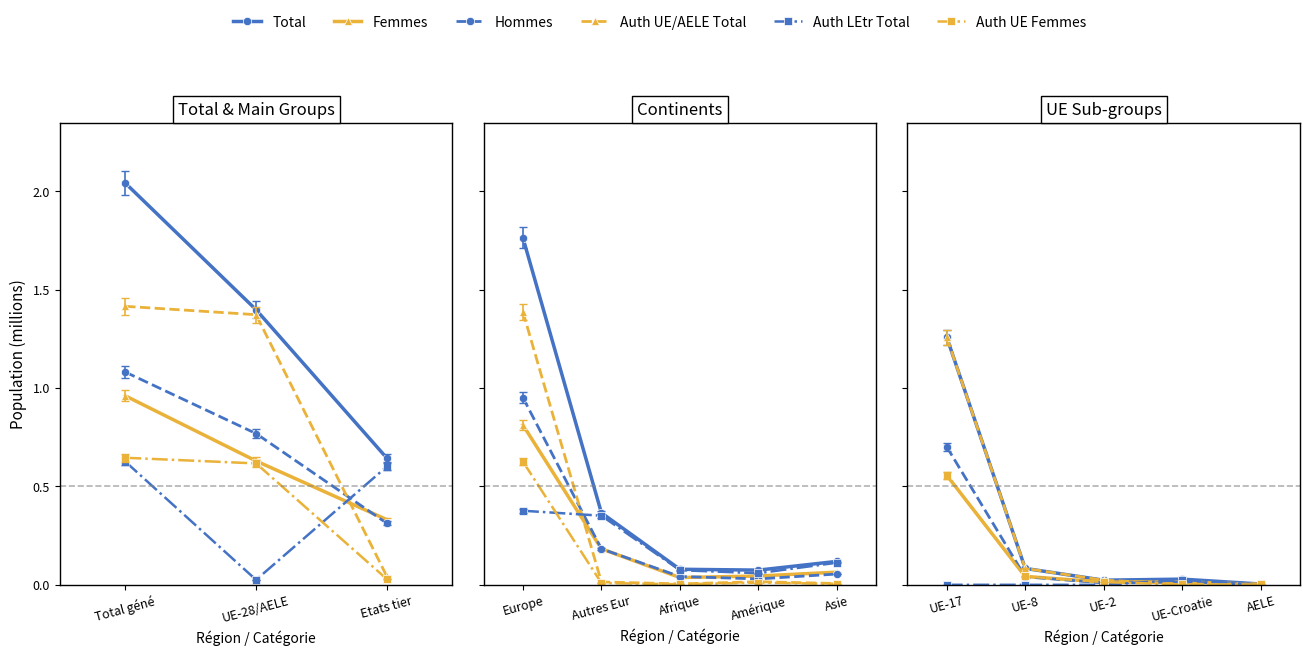

At AELE, list the series in order from largest to smallest.

Total, Auth UE/AELE Total, Hommes, Femmes, Auth UE Femmes, Auth LEtr Total